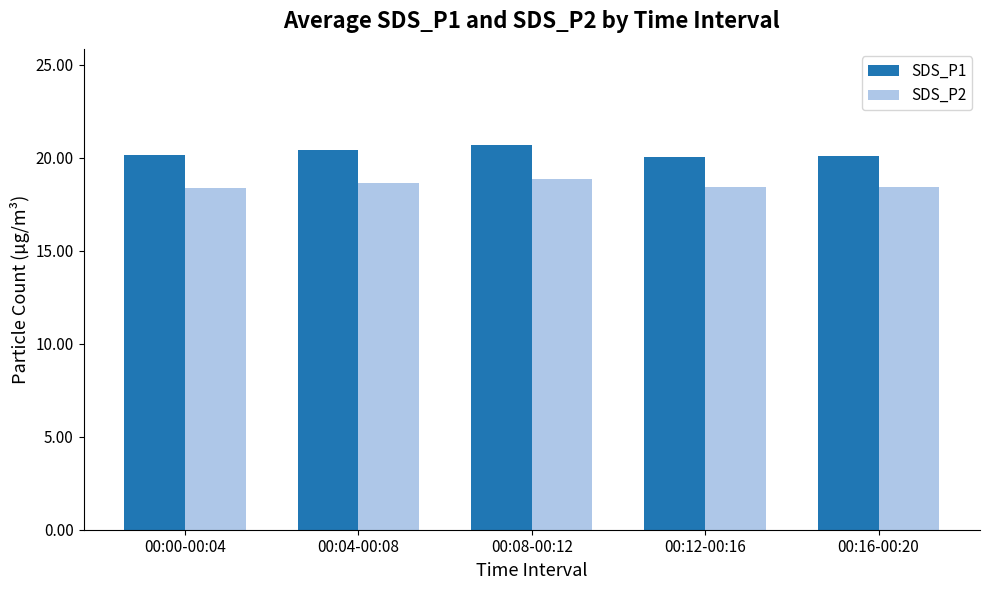

At which category is the sum across all series the highest?

00:08-00:12